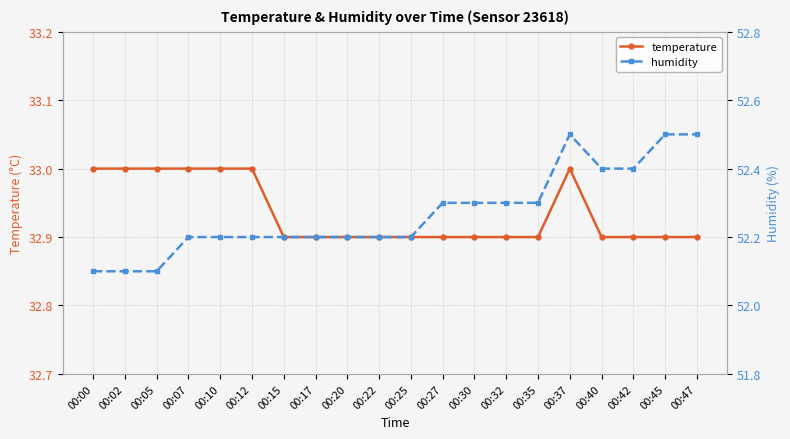

Count the number of data series in this chart.

2